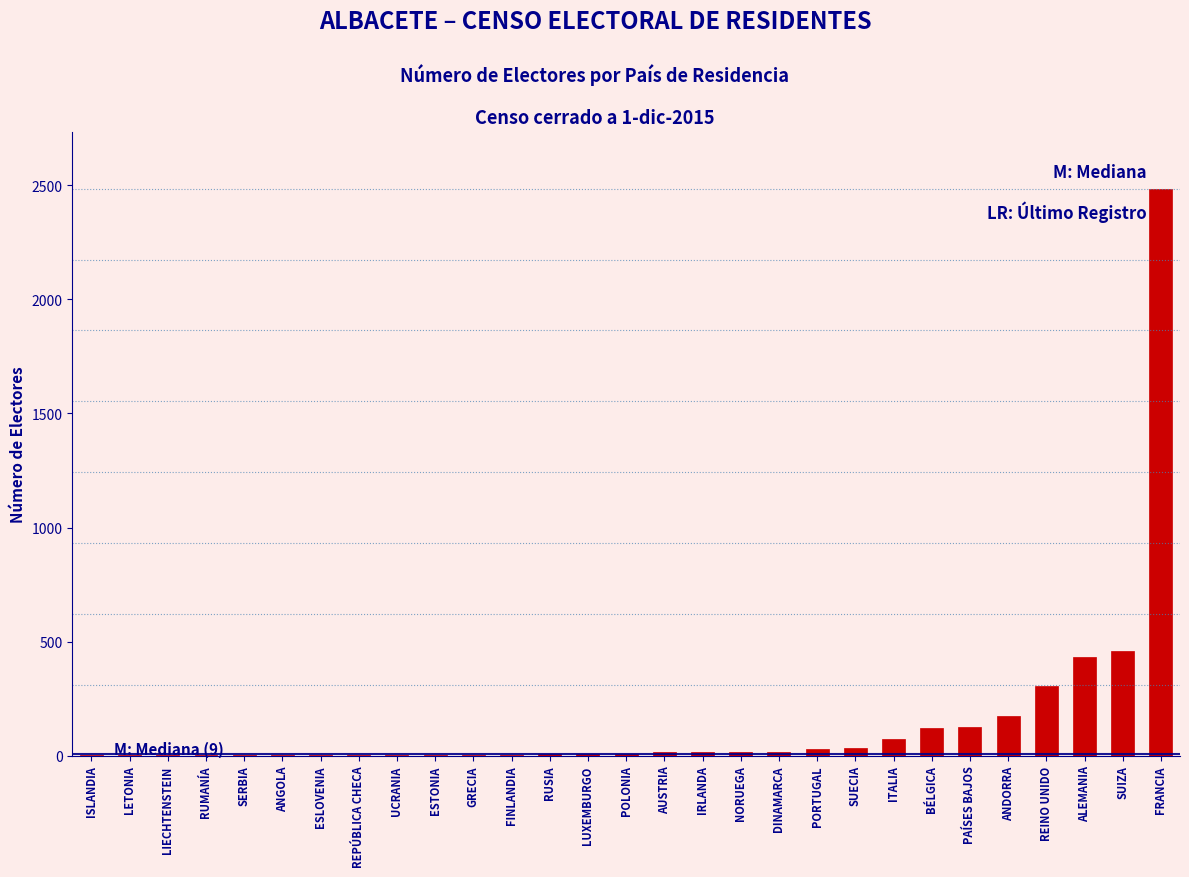

What is the change in value from ITALIA to ANDORRA?

+102